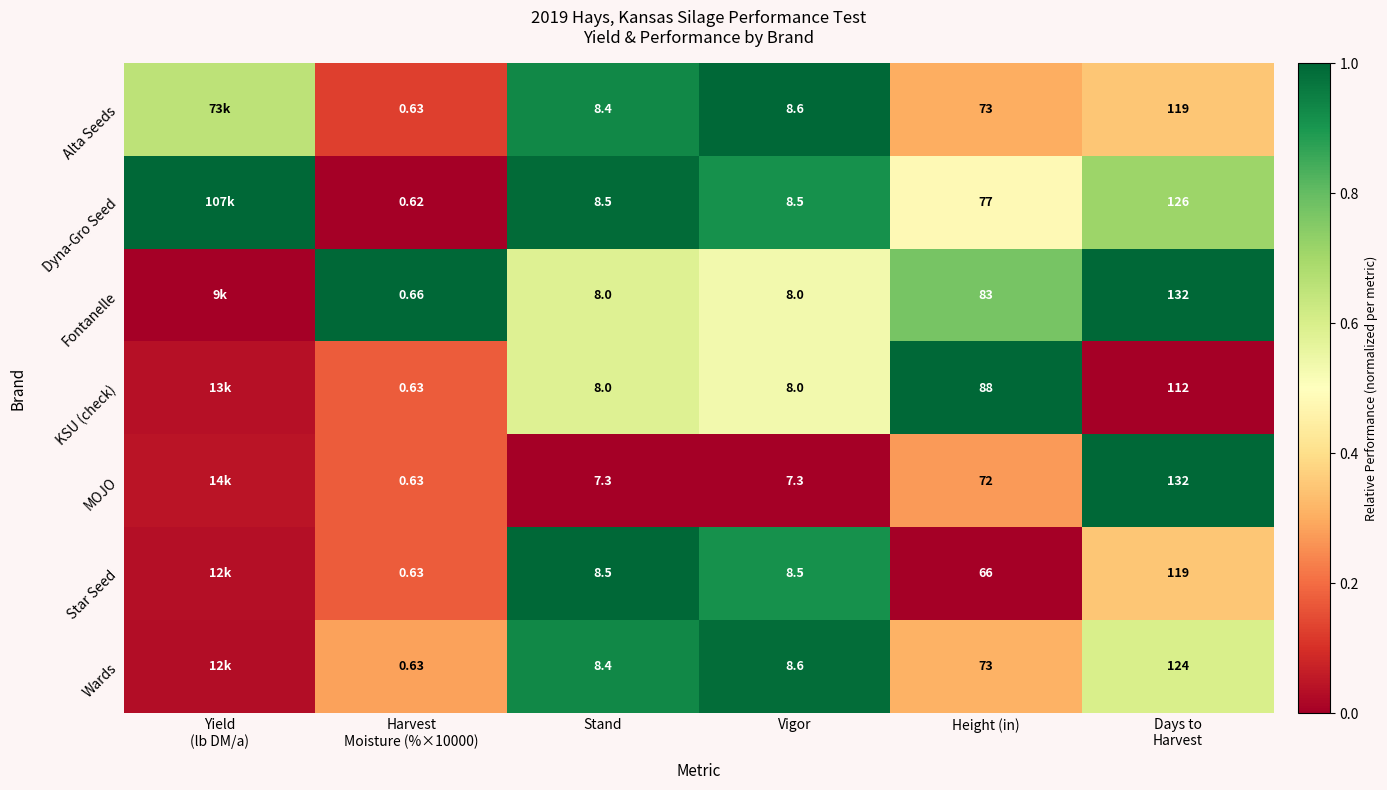

The value of Fontanelle at Days to Harvest is 0.6. True or false?

False